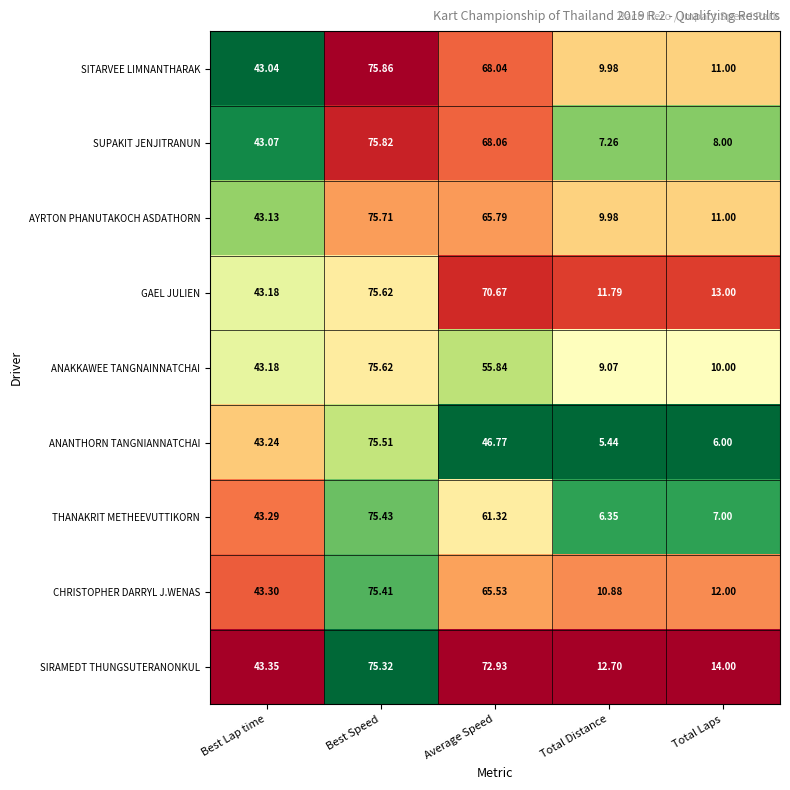

At which label is SUPAKIT JENJITRANUN closest to 41?

Best Lap time